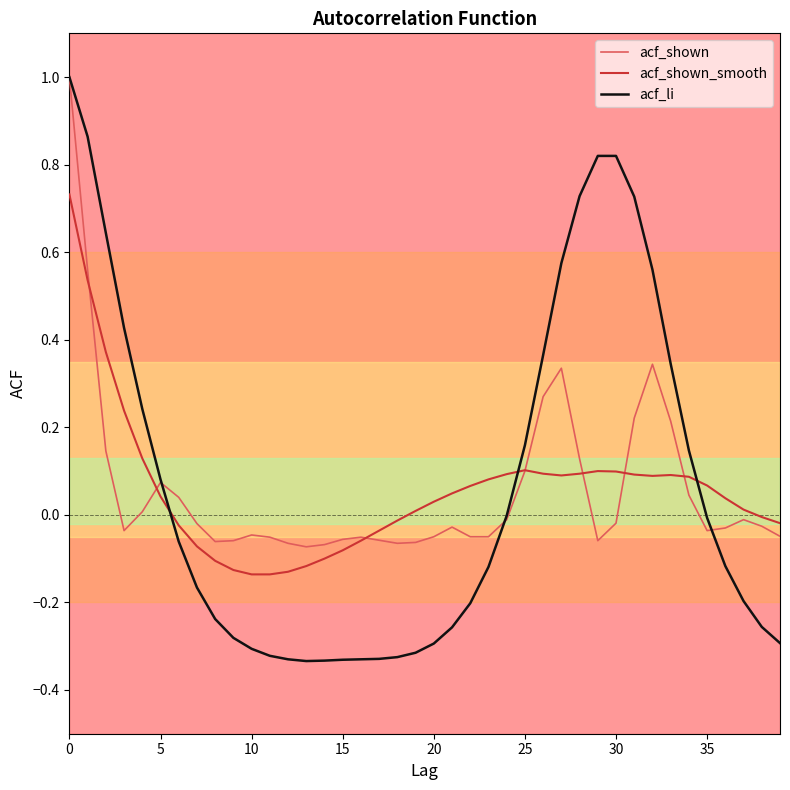

What is the maximum value shown in the chart?

1.0